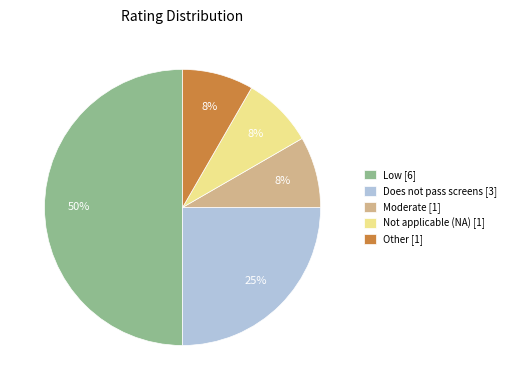

How many segments does this pie chart have?

5